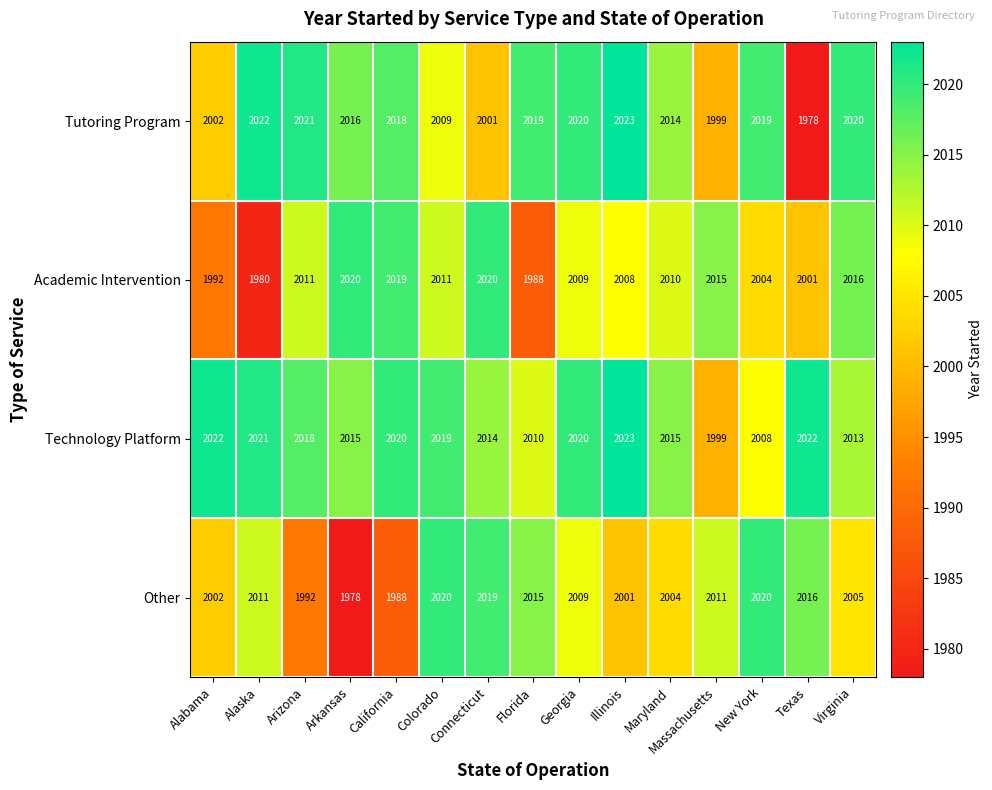

Which category has the highest value across all series?

Illinois